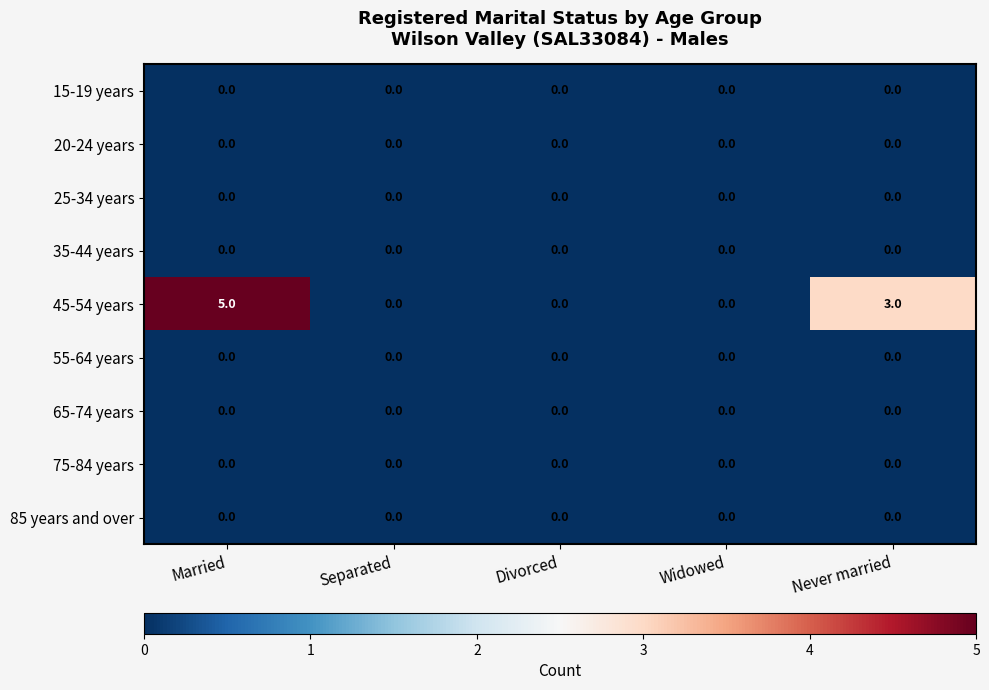

Which series changed the most between Married and Divorced?

45-54 years